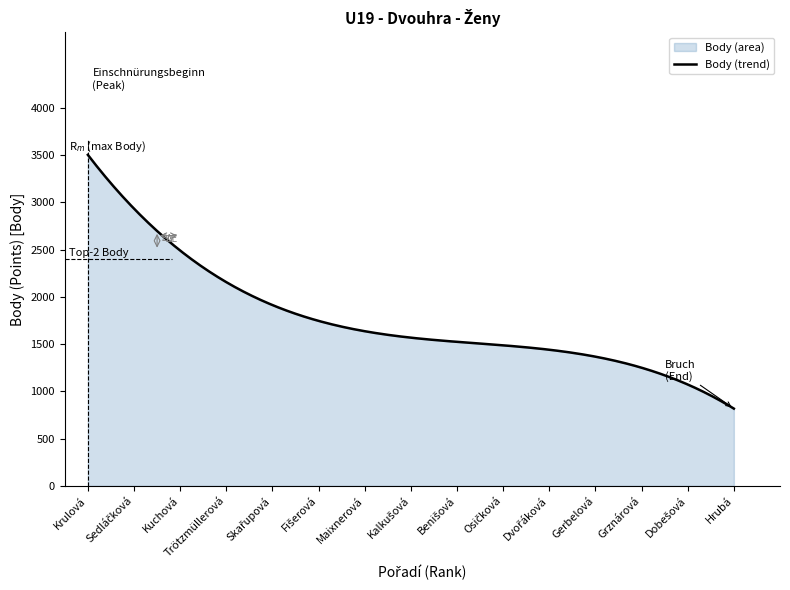

What is the label of the 9th point from the right?

Maixnerová